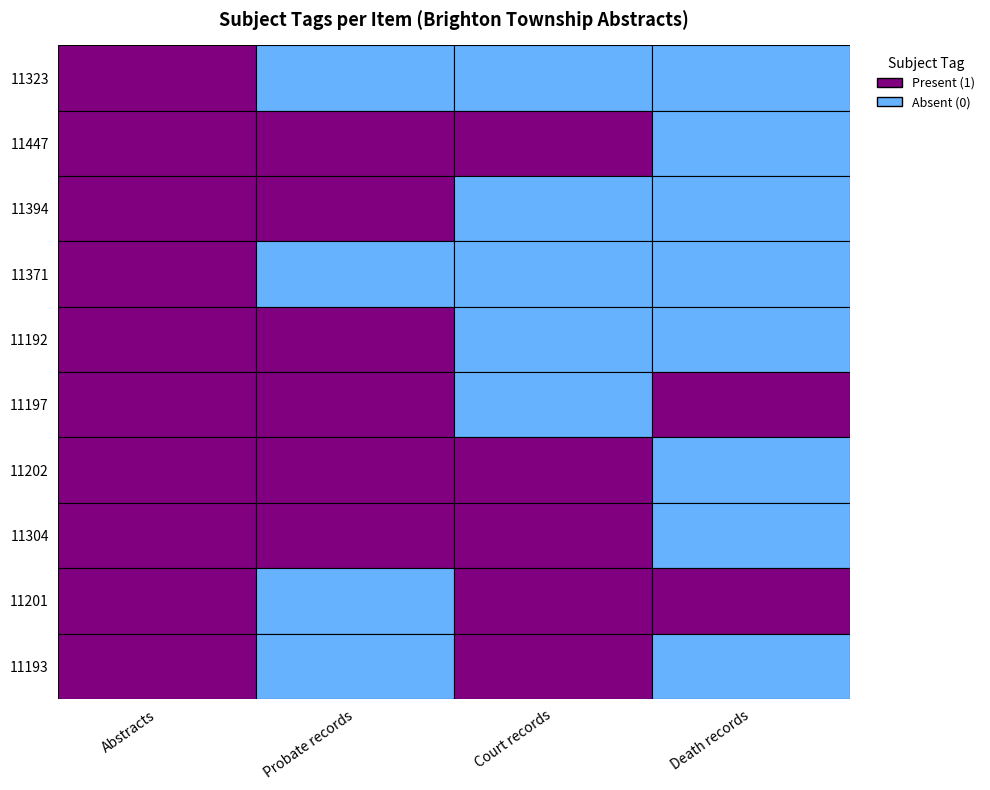

What is the difference between the highest and lowest values at Death records?

1